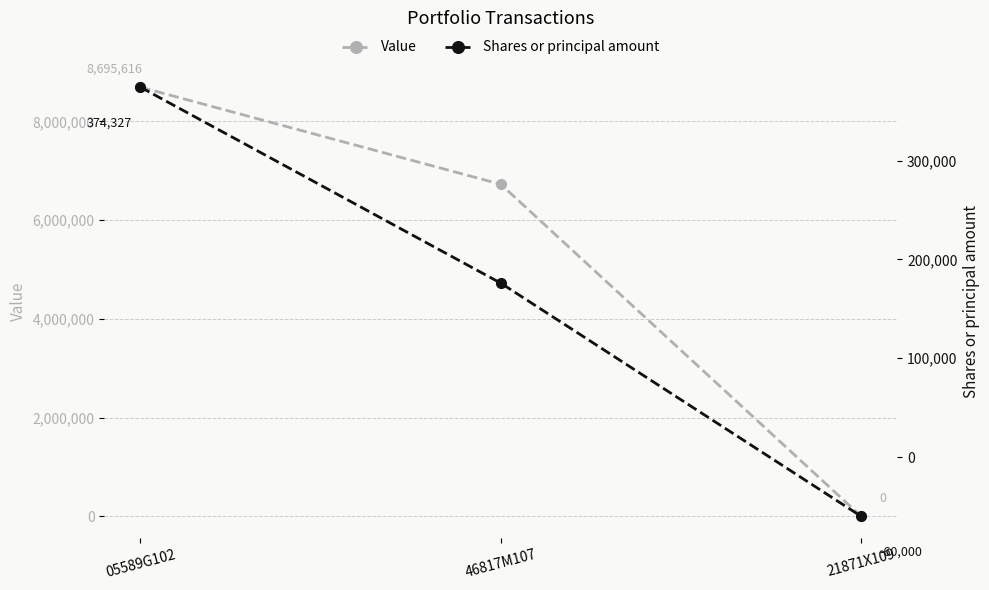

Which series changed the most between 46817M107 and 21871X109?

Value